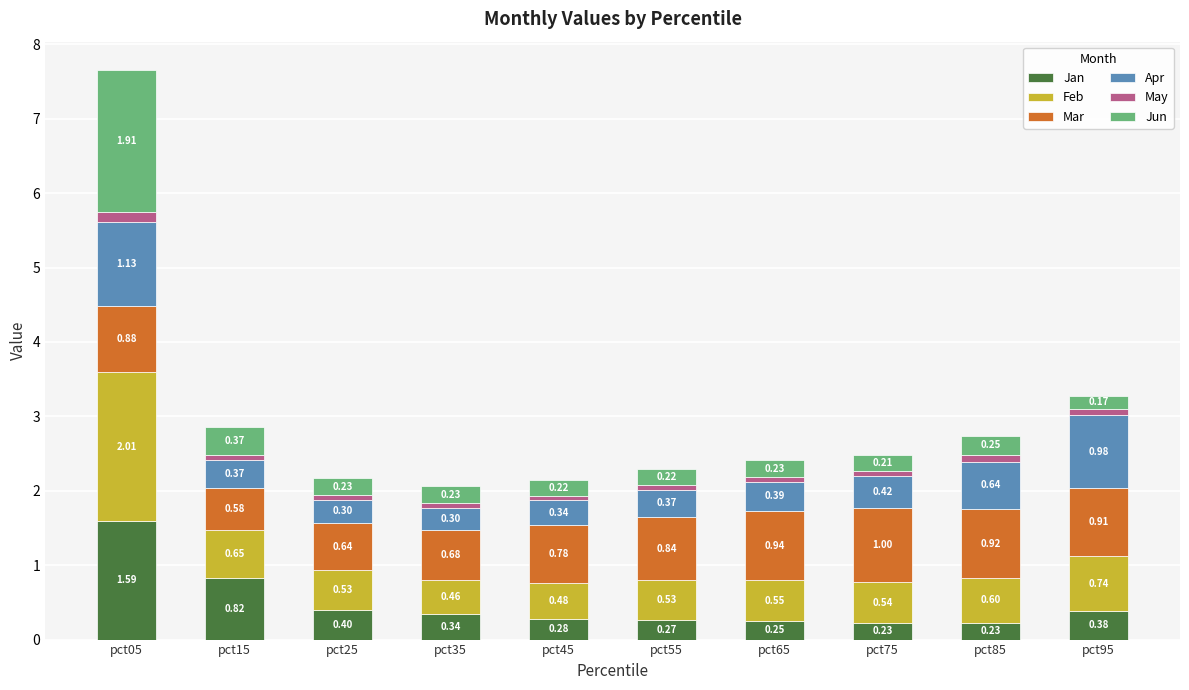

Does the chart contain any negative values?

No